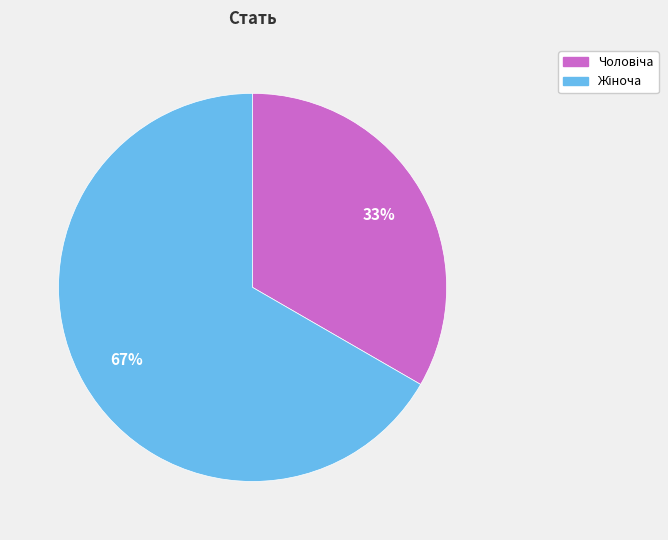

To the nearest percent, what is the average slice percentage?

50%